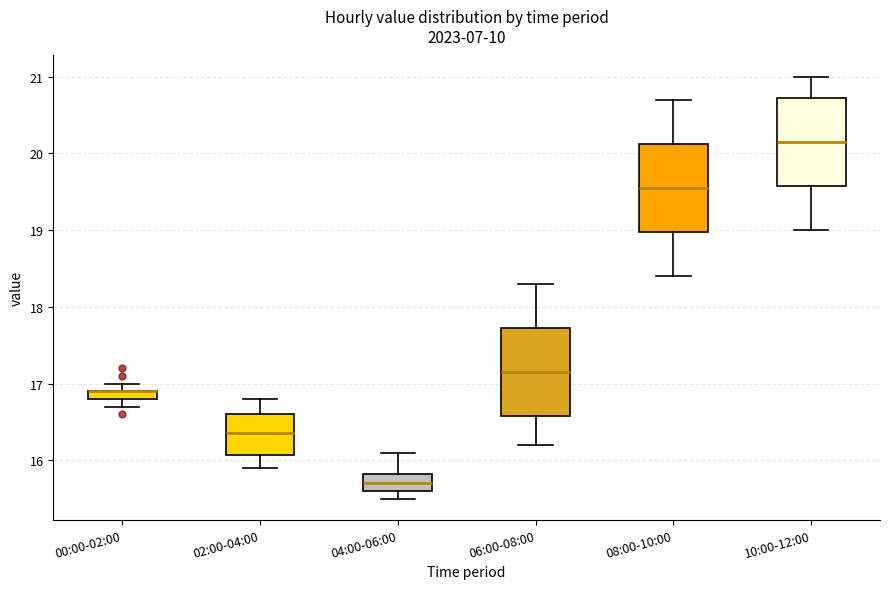

Where does the upper whisker of the box for 02:00-04:00 end on the y-axis? The values are not printed on the chart, so give them approximately, as read against the axis.

16.8